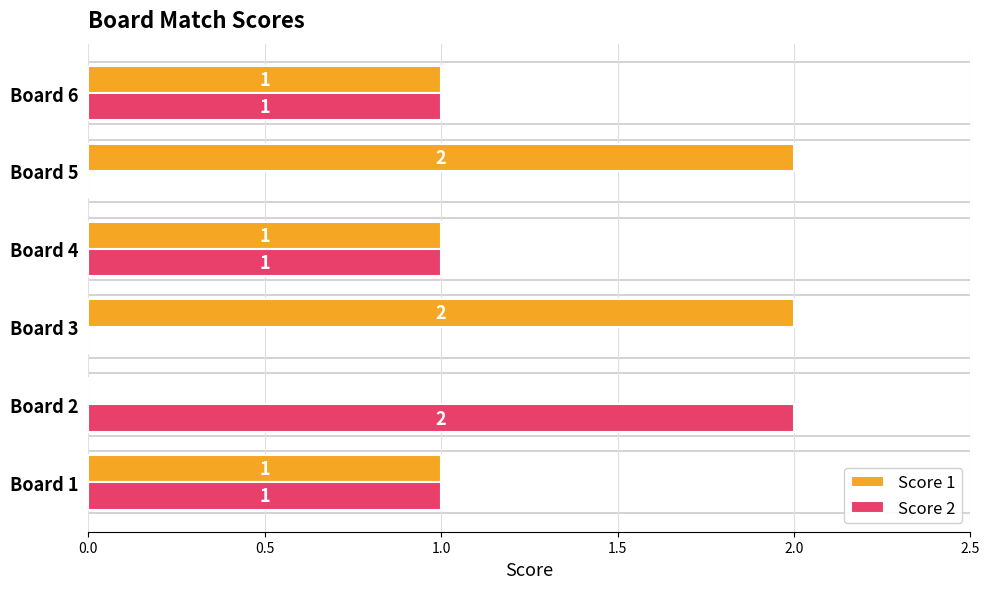

The value of Score 2 at Board 2 is 3. True or false?

False